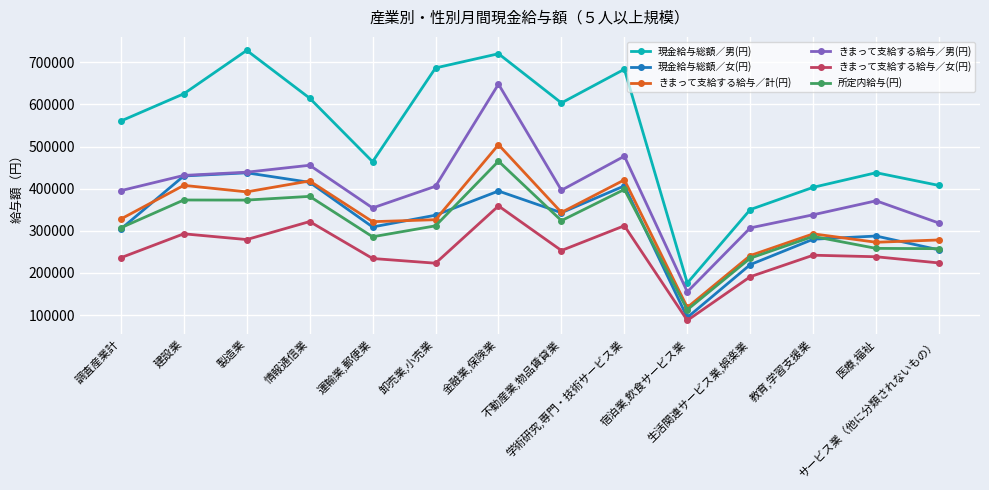

True or false: きまって支給する給与／男(円) has more than 0 points higher than both neighbors.

True